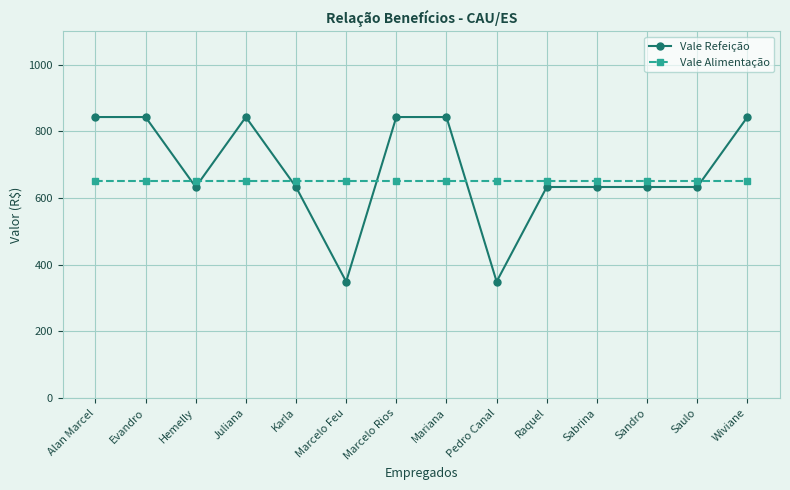

True or false: Vale Refeição has more than 0 interior local peaks.

True